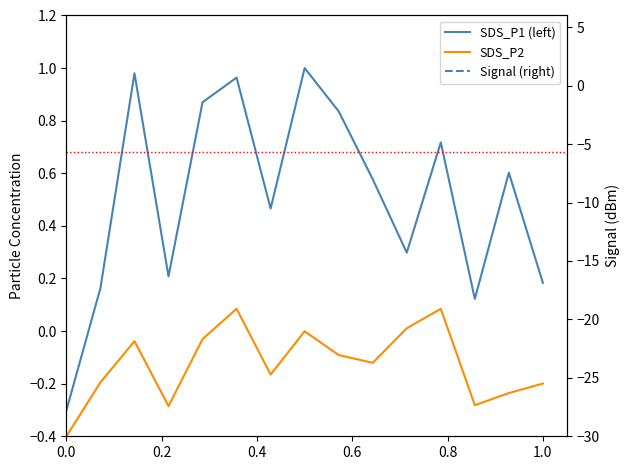

True or false: SDS_P1 (left) and Signal (right) intersect in this chart.

False